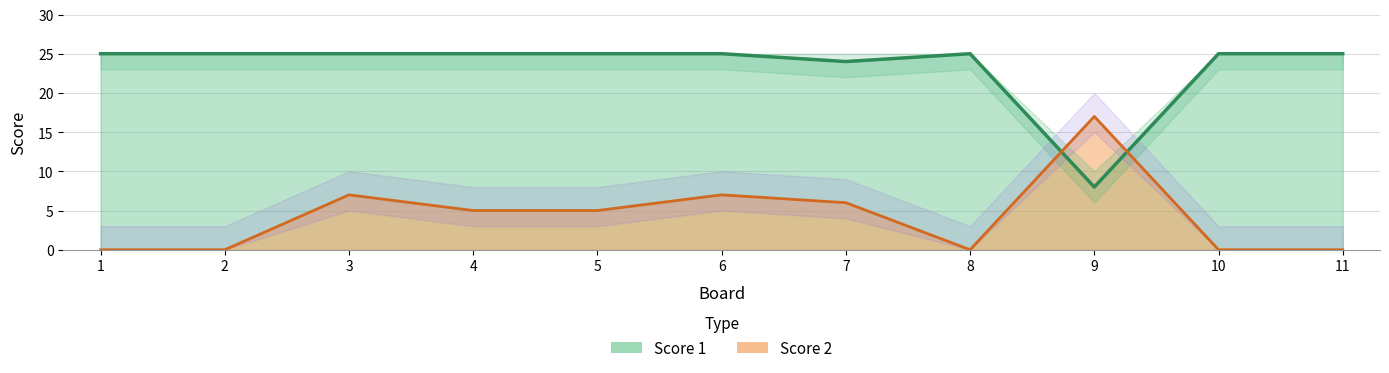

Between which two adjacent categories do Score 1 and Score 2 first intersect?

8 and 9